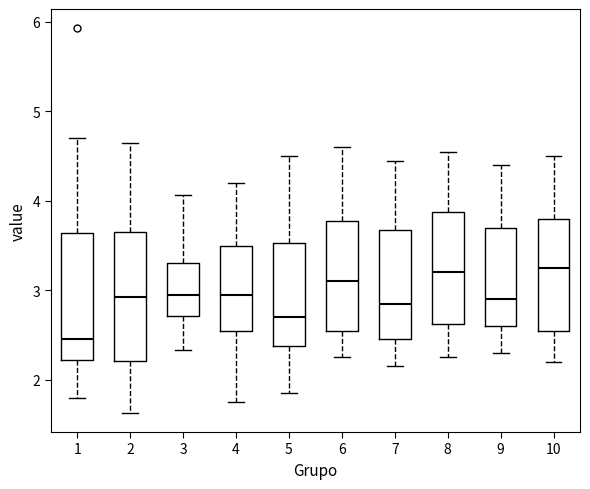

Reading left to right, read every box against the y-axis: the position of its median line, the range the box covers, and the ends of its whiskers. The values are not printed on the chart, so give them approximately, as read against the axis.

1: median 2.5, box 2.2 to 3.6, whiskers 1.8 to 4.7
2: median 2.9, box 2.2 to 3.7, whiskers 1.6 to 4.7
3: median 3.0, box 2.7 to 3.3, whiskers 2.3 to 4.1
4: median 3.0, box 2.6 to 3.5, whiskers 1.8 to 4.2
5: median 2.7, box 2.4 to 3.5, whiskers 1.9 to 4.5
6: median 3.1, box 2.6 to 3.8, whiskers 2.3 to 4.6
7: median 2.9, box 2.5 to 3.7, whiskers 2.2 to 4.5
8: median 3.2, box 2.6 to 3.9, whiskers 2.3 to 4.6
9: median 2.9, box 2.6 to 3.7, whiskers 2.3 to 4.4
10: median 3.3, box 2.6 to 3.8, whiskers 2.2 to 4.5